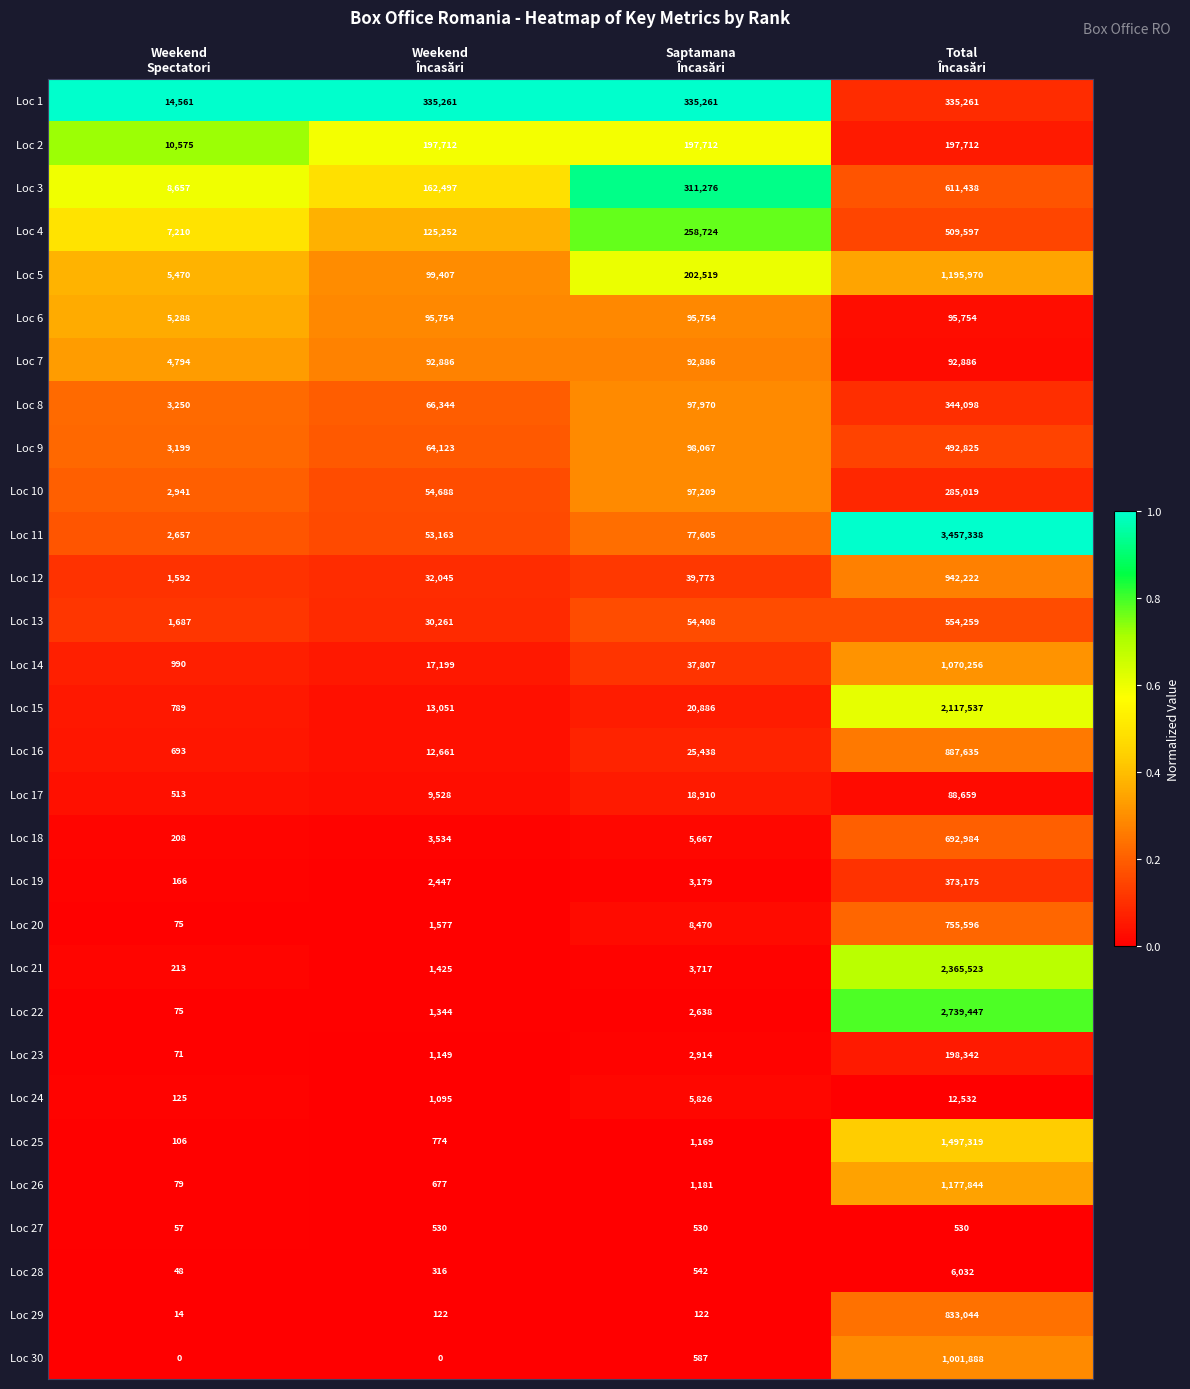

Which series has the largest total across all categories?

Loc 11